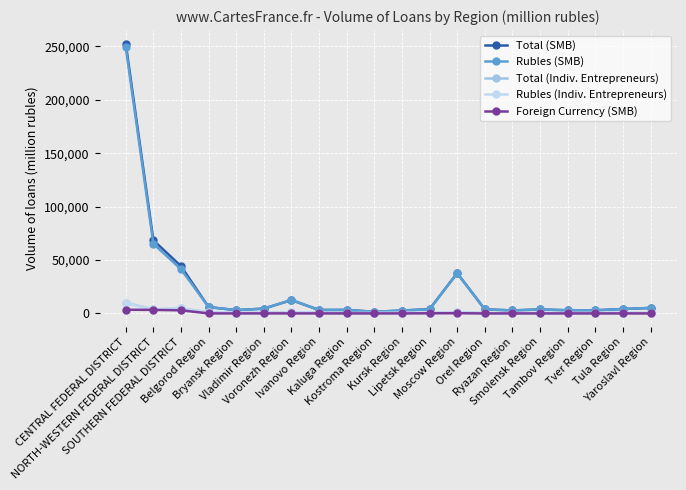

True or false: Foreign Currency (SMB) and Total (SMB) cross at least once.

False